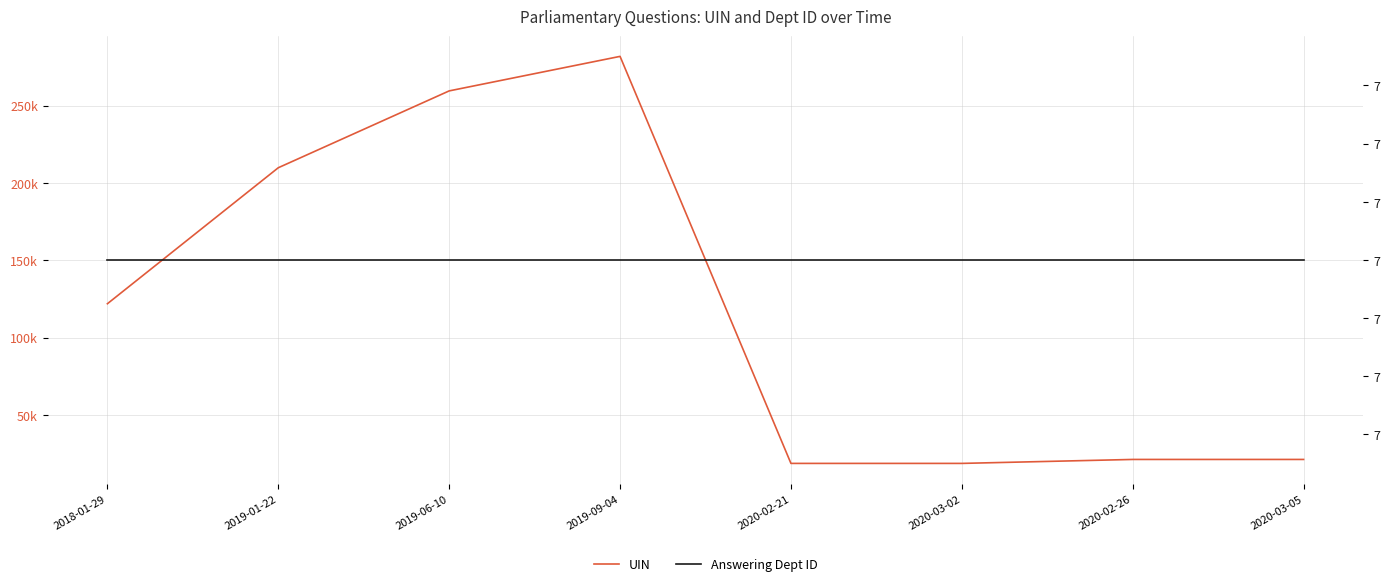

Which has a higher value, 2020-03-05 or 2019-06-10?

2019-06-10